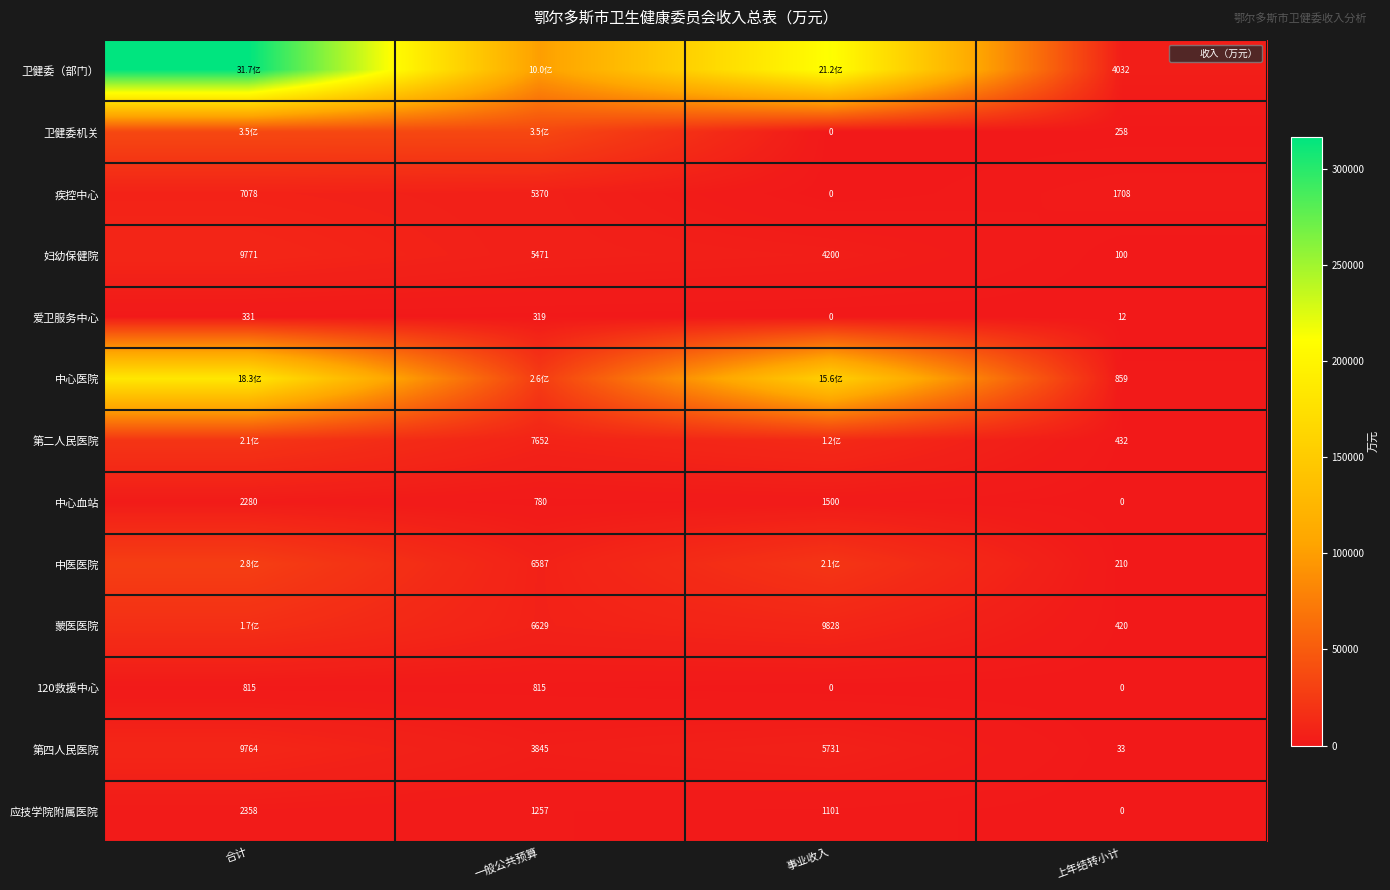

List the labels in order of 第四人民医院 value, largest first.

合计, 事业收入, 一般公共预算, 上年结转小计